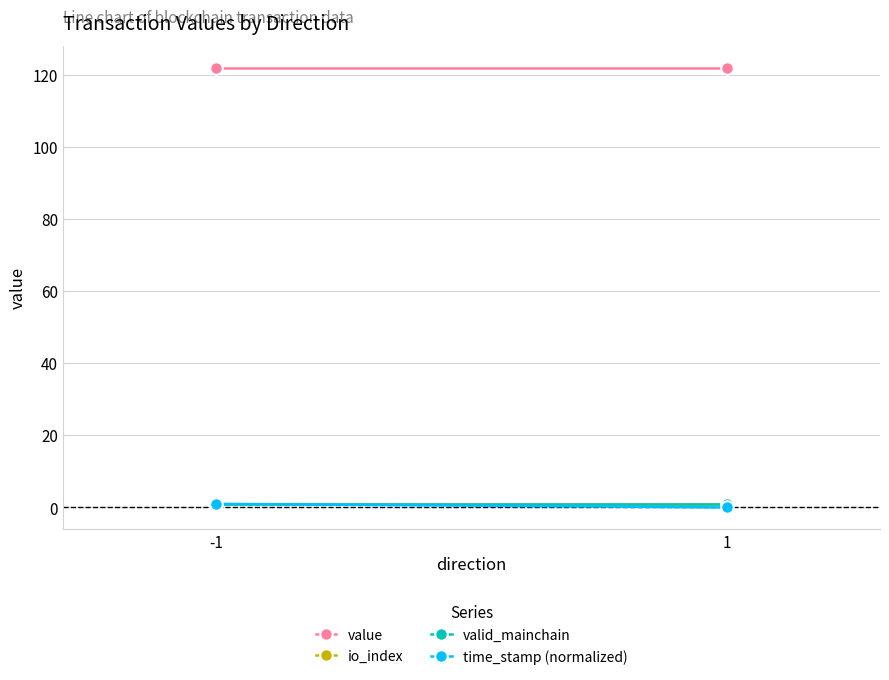

Read the valid_mainchain value at 1.

1.0